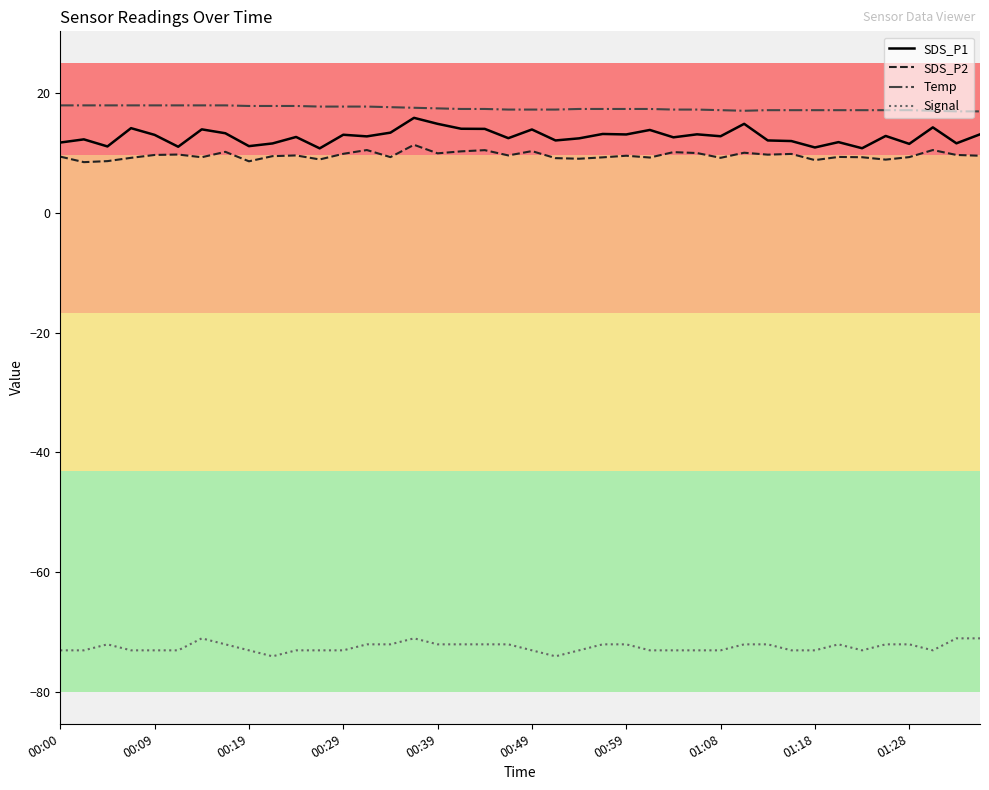

What is the difference between the maximum and minimum values in the Signal series?

3.0